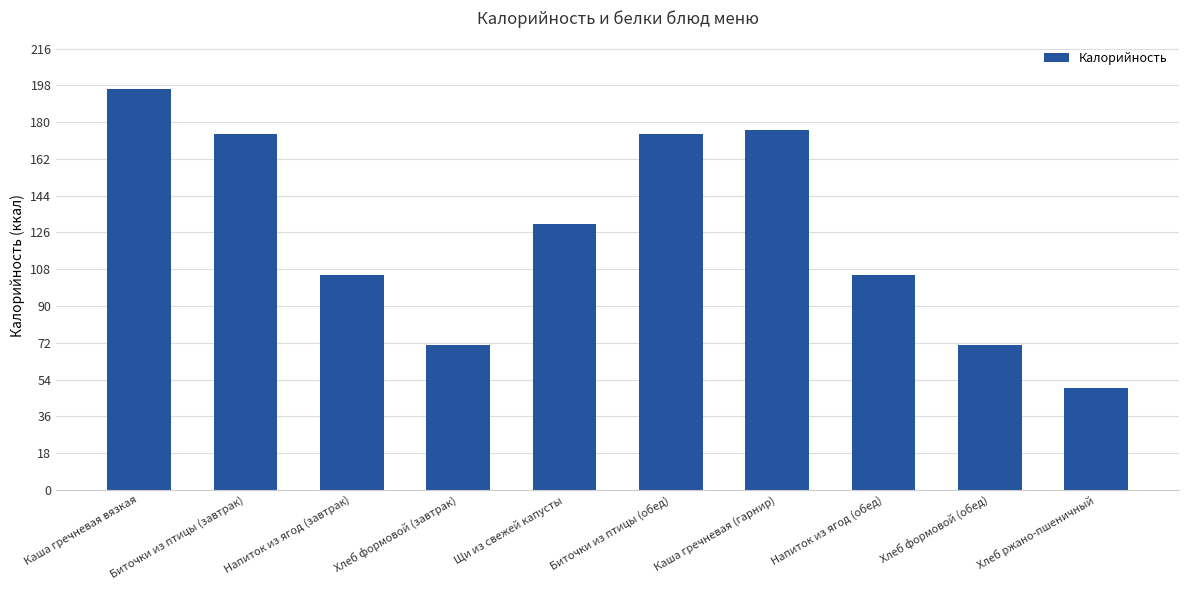

Count the number of data series in this chart.

1